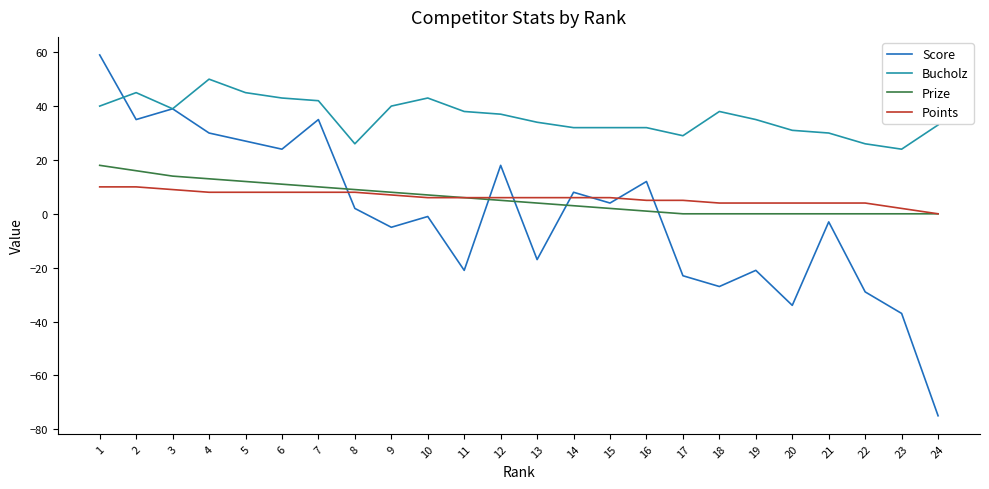

Is it true that Score equals 35 at 7?

True